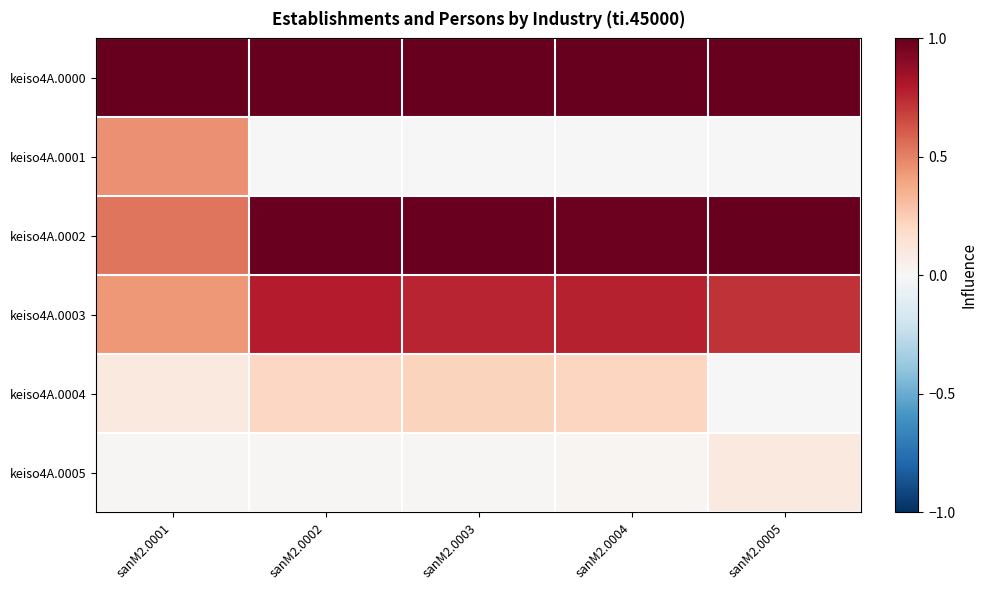

Reading left to right, transcribe all the data shown in this chart.

keiso4A.0000: sanM2.0001=1.0	sanM2.0002=1.0	sanM2.0003=1.0	sanM2.0004=1.0	sanM2.0005=1.0
keiso4A.0001: sanM2.0001=0.5	sanM2.0002=0.0	sanM2.0003=0.0	sanM2.0004=0.0	sanM2.0005=0.0
keiso4A.0002: sanM2.0001=0.5	sanM2.0002=1.0	sanM2.0003=1.0	sanM2.0004=1.0	sanM2.0005=1.0
keiso4A.0003: sanM2.0001=0.4	sanM2.0002=0.8	sanM2.0003=0.8	sanM2.0004=0.8	sanM2.0005=0.7
keiso4A.0004: sanM2.0001=0.1	sanM2.0002=0.2	sanM2.0003=0.2	sanM2.0004=0.2	sanM2.0005=0.0
keiso4A.0005: sanM2.0001=0.0	sanM2.0002=0.0	sanM2.0003=0.0	sanM2.0004=0.0	sanM2.0005=0.1